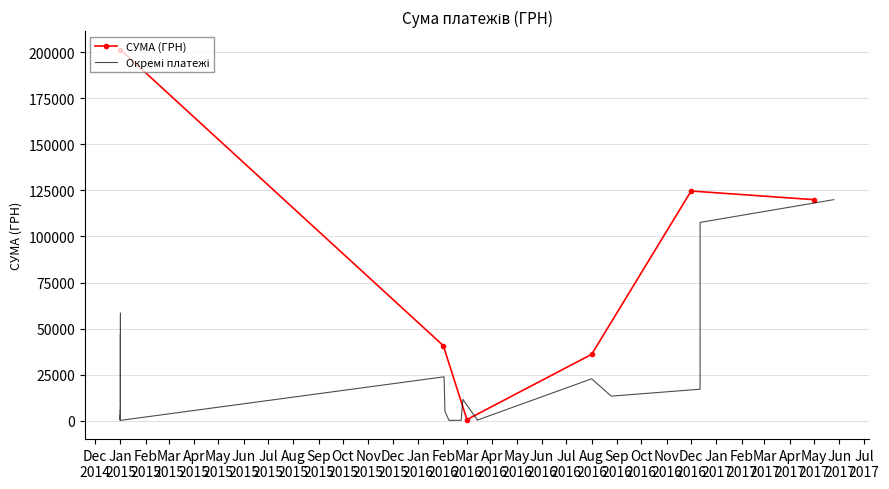

What is the value of the СУМА (ГРН) point at the 5th from the left?

124706.0